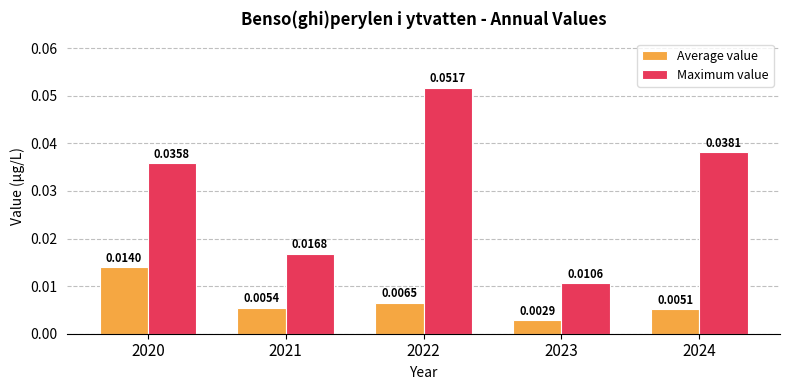

At how many categories does at least one series exceed 0?

5